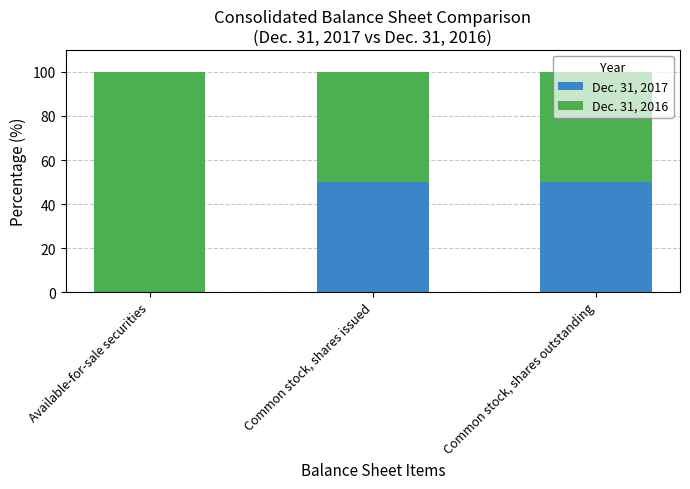

Is it true that Dec. 31, 2017 equals 22.5 at Common stock, shares outstanding?

False